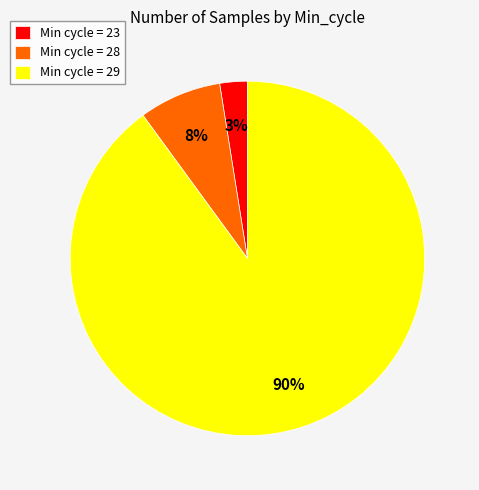

Which category has the smallest portion of the pie?

Min cycle = 23